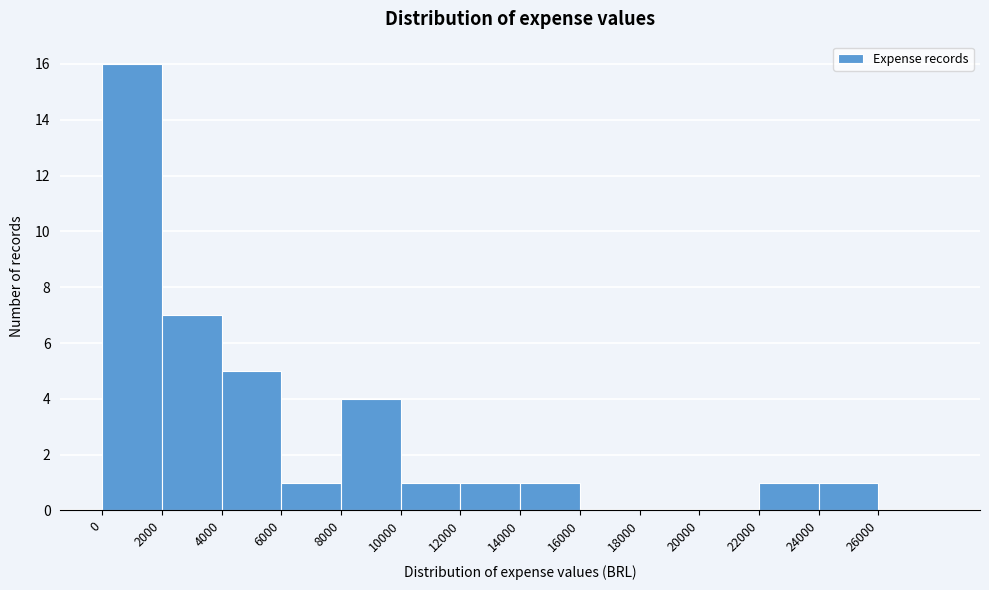

What is the height of the bar covering 22000 to 24000 on the x-axis? The values are not printed on the chart, so give them approximately, as read against the axis.

1